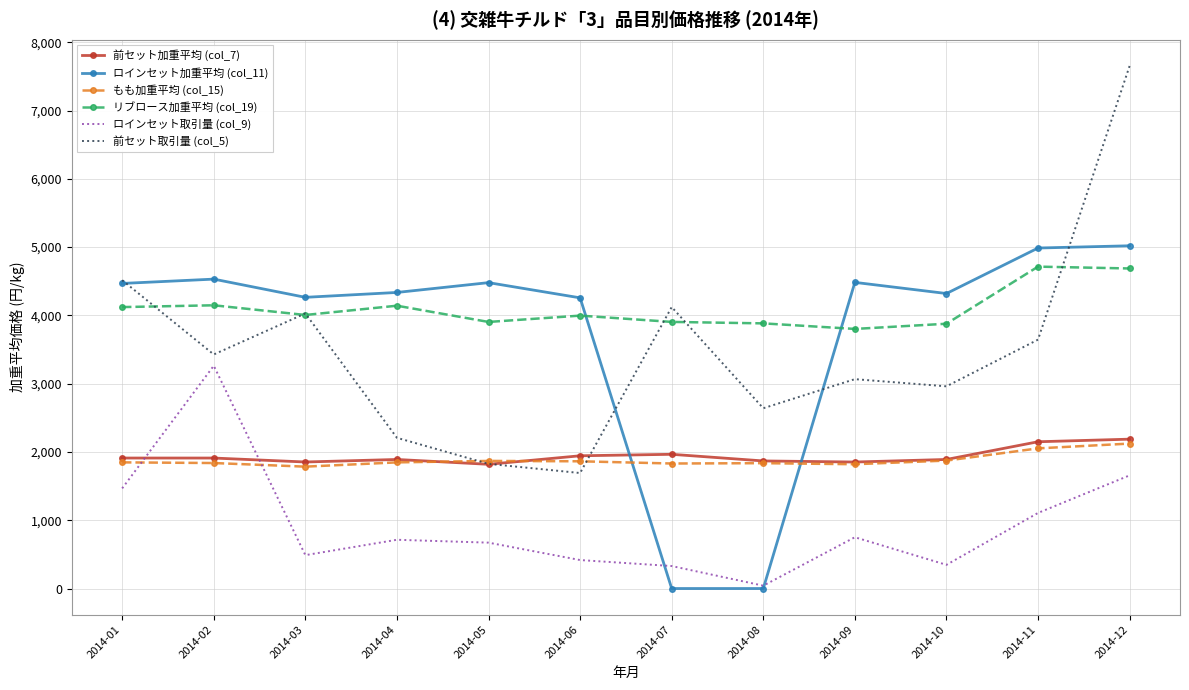

The value of リブロース加重平均 (col_19) at 2014-05 is 3903.8. True or false?

True